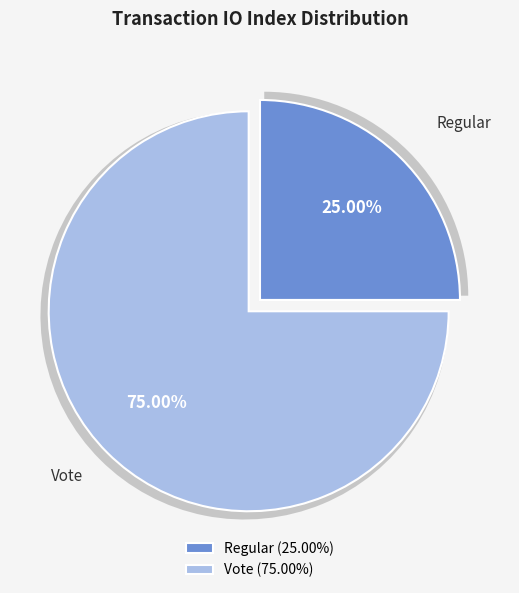

How many segments does this pie chart have?

2